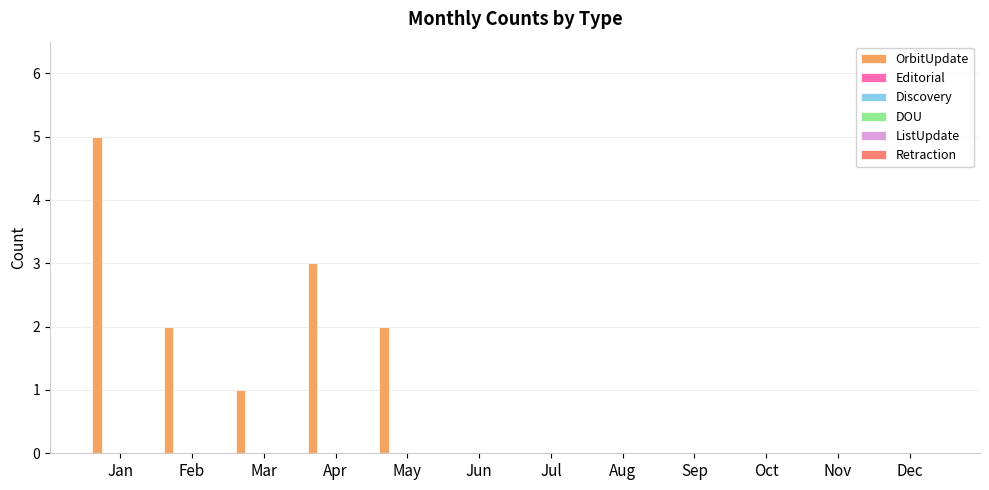

Are the bars horizontal?

No